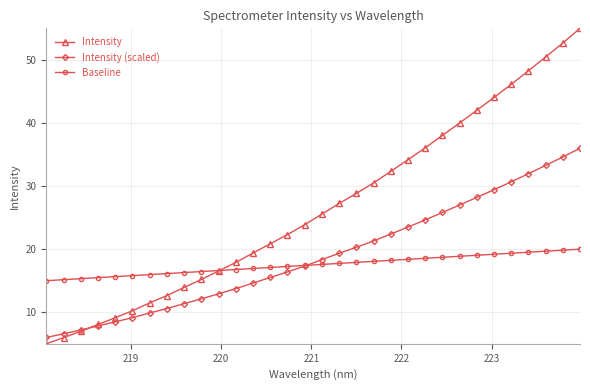

Which series has the largest total across all categories?

Intensity